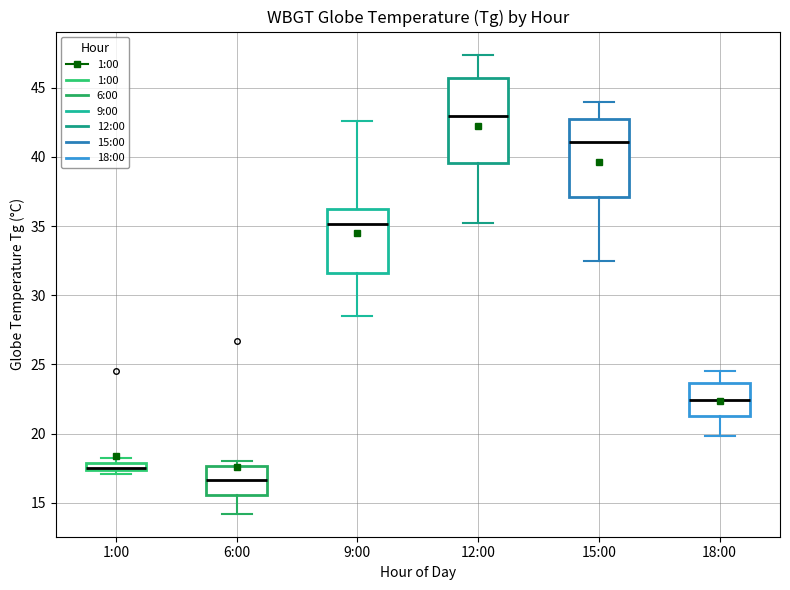

Which box has the highest median line?

12:00